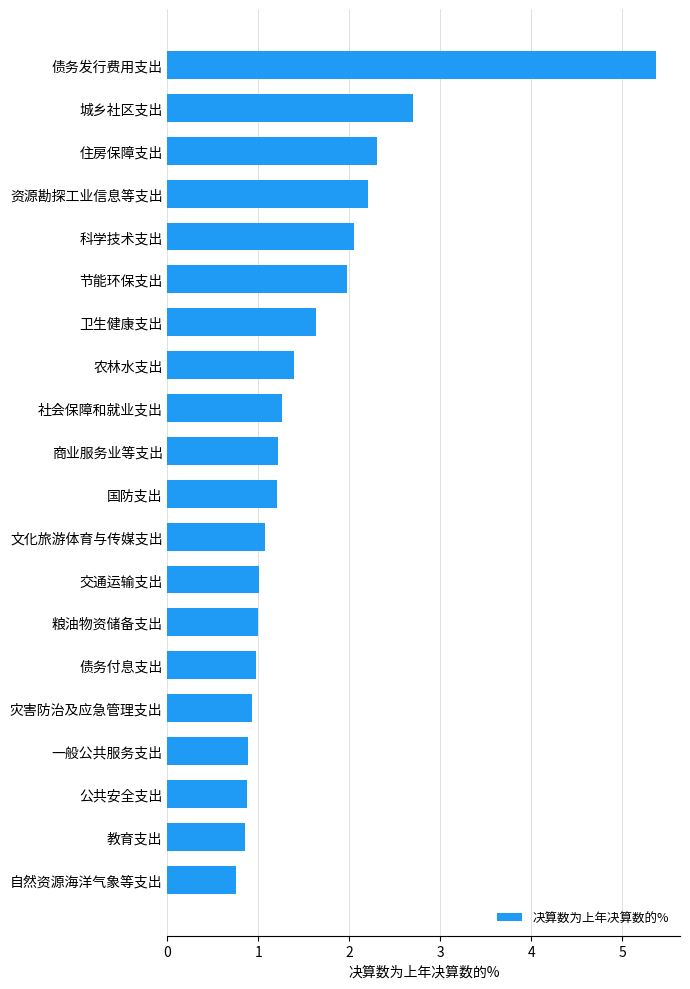

Reading bottom to top, extract all data points from this chart.

0.7	0.9	0.9	0.9	0.9	1.0	1.0	1.0	1.1	1.2	1.2	1.3	1.4	1.6	2.0	2.0	2.2	2.3	2.7	5.4